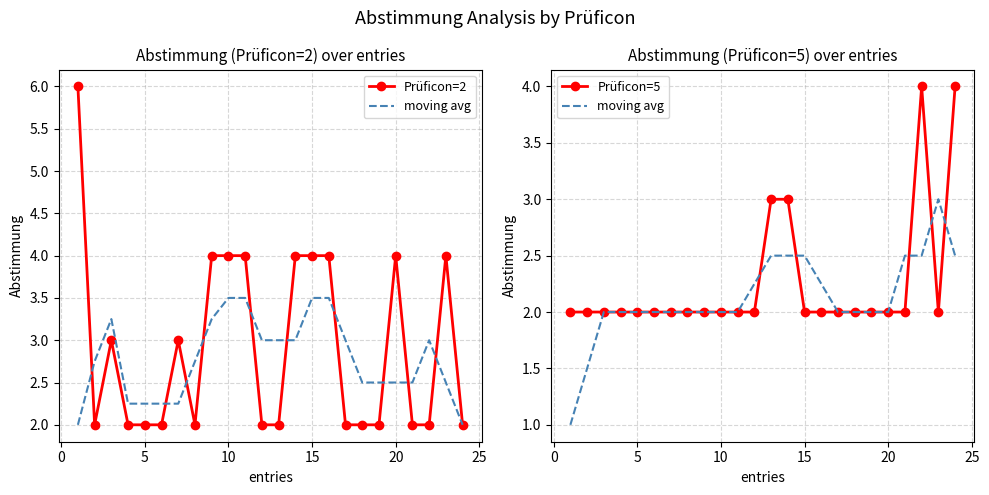

List the series in order of their peak value, lowest first.

moving avg, Prüficon=5, Prüficon=2